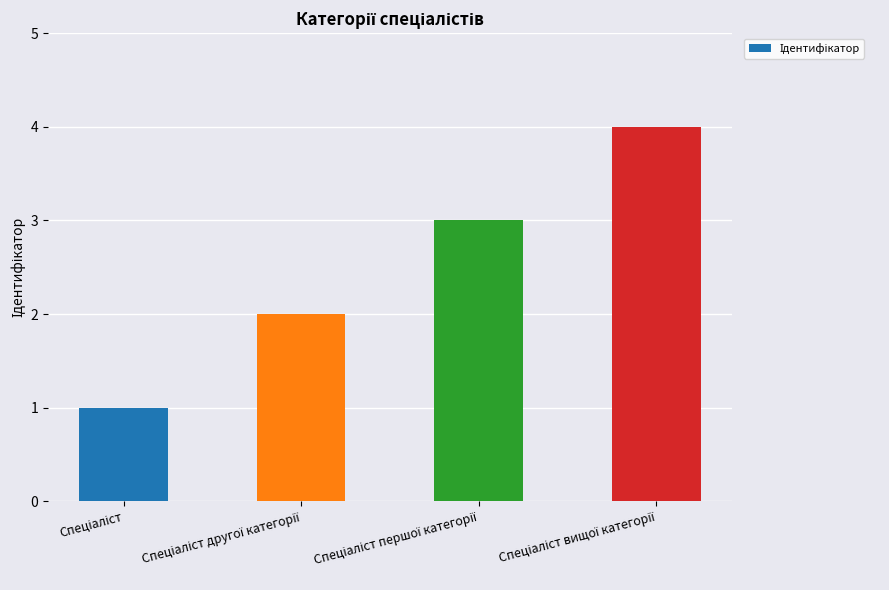

What is the sum of all values?

10